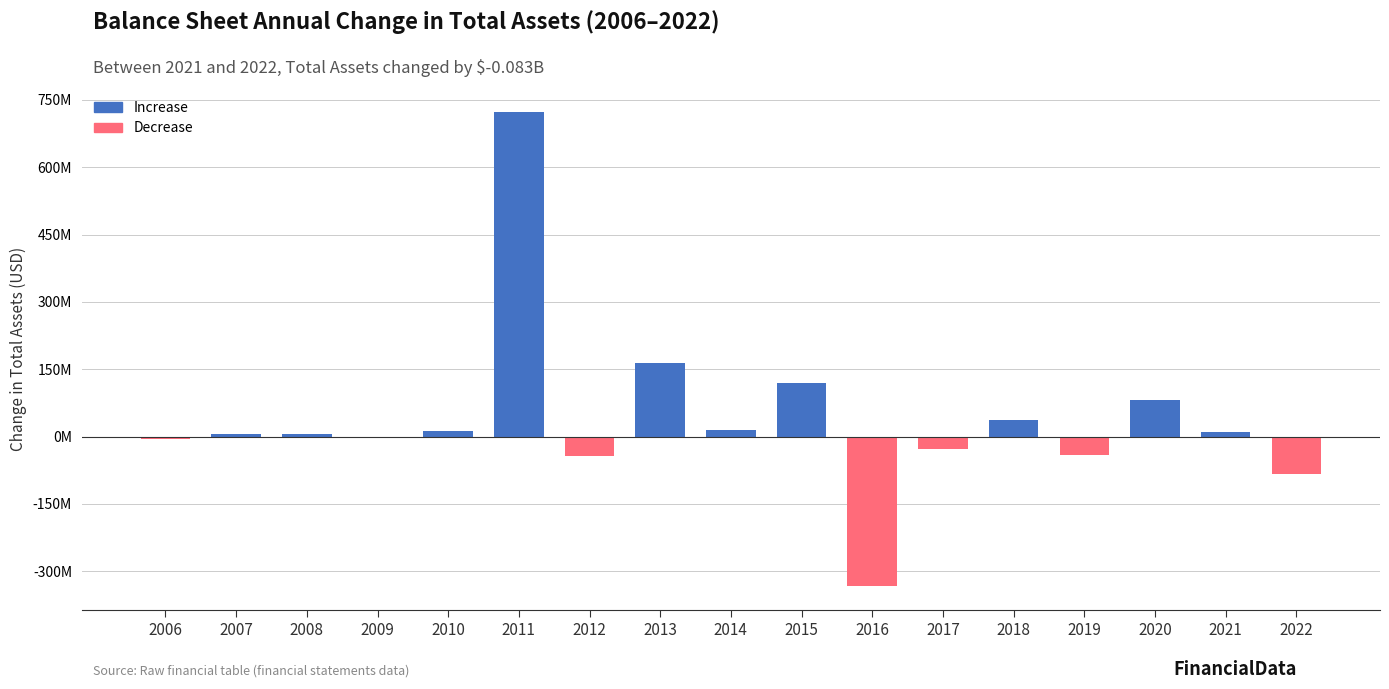

The chart shows a value of 293343469 at 2011. True or false?

False